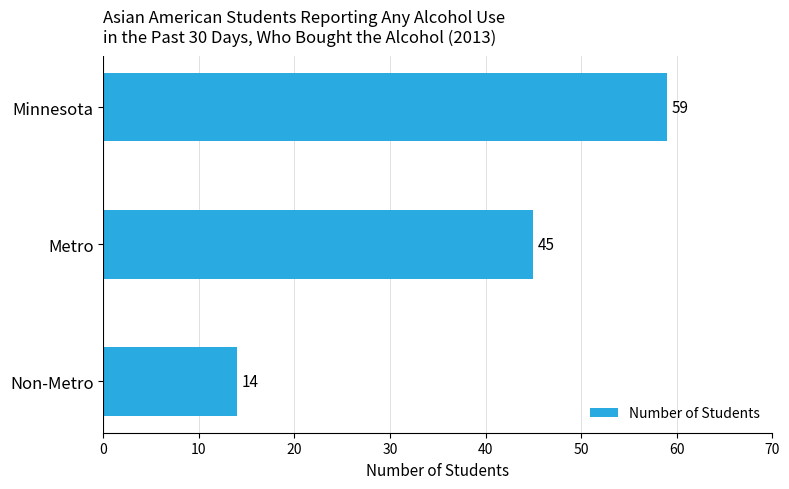

Between Non-Metro and Metro, which is larger?

Metro